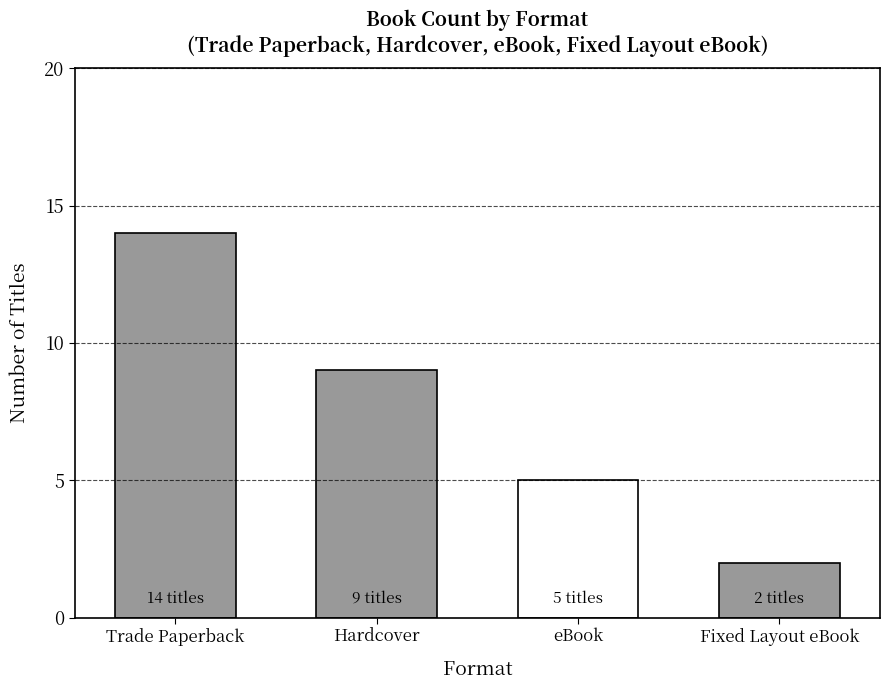

What is the difference between the maximum and minimum values?

12